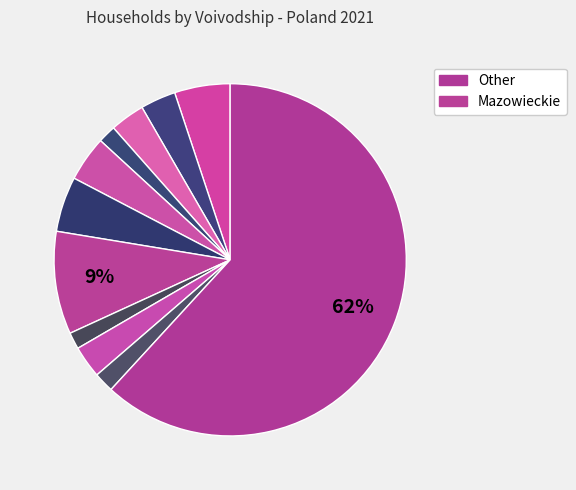

Count the number of slices in the pie.

11